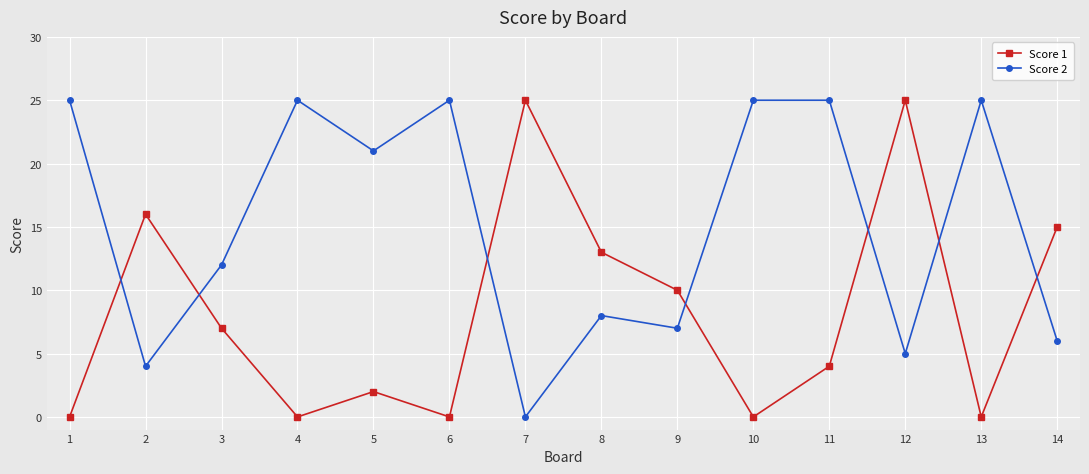

Between which two adjacent categories do Score 1 and Score 2 first intersect?

1 and 2